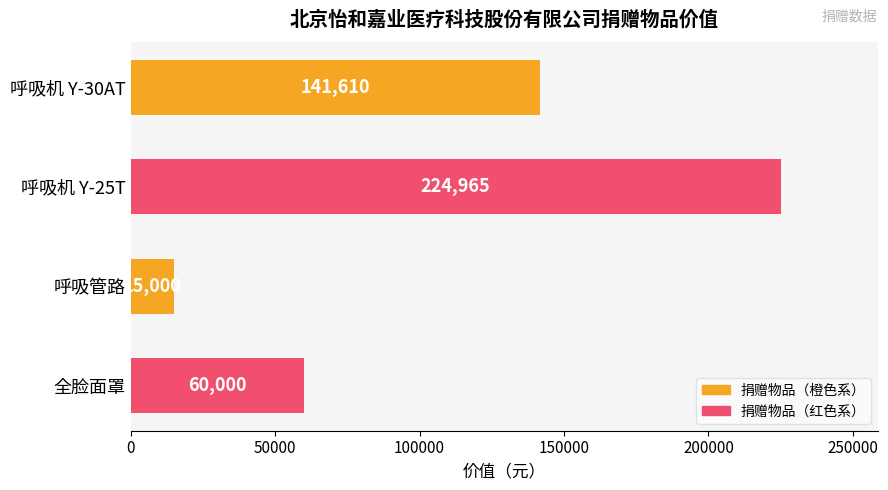

Reading bottom to top, extract all data points from this chart.

全脸面罩=60000	呼吸管路=15000	呼吸机 Y-25T=224965	呼吸机 Y-30AT=141610